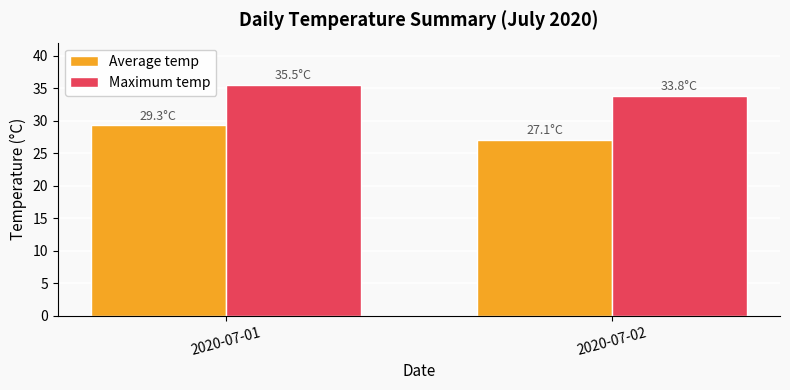

What is the difference between the maximum and minimum values in the Average temp series?

2.2